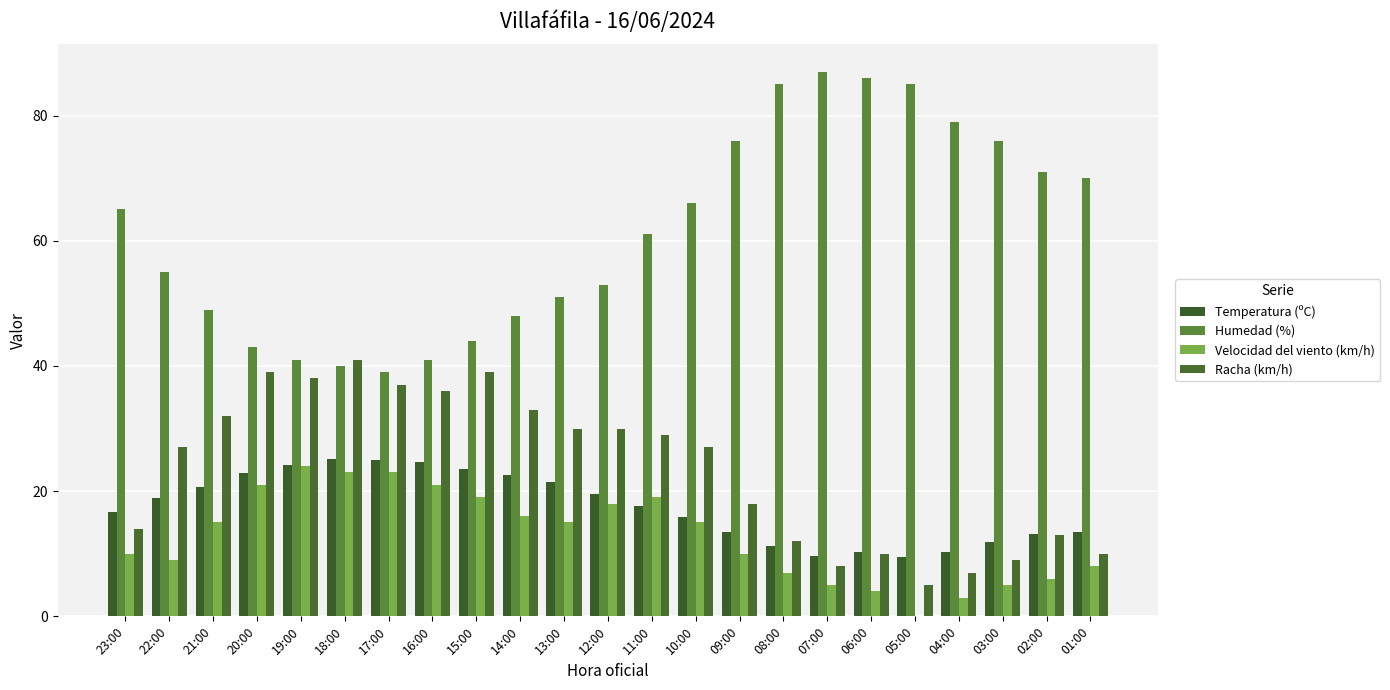

How many distinct data groups are displayed?

4